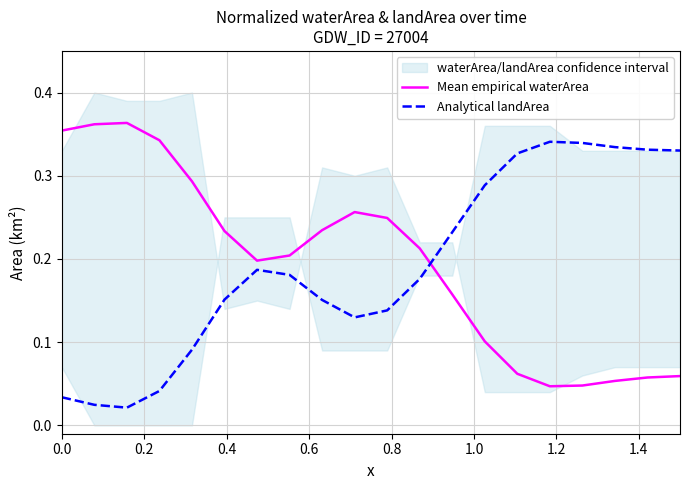

What is the difference between the maximum and minimum values in the Mean empirical waterArea series?

0.3